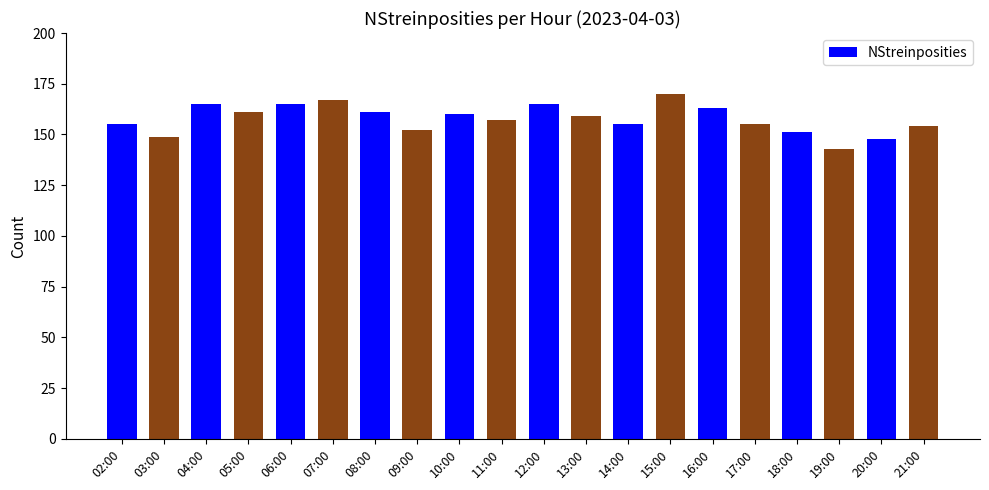

How many bars are there in total?

20